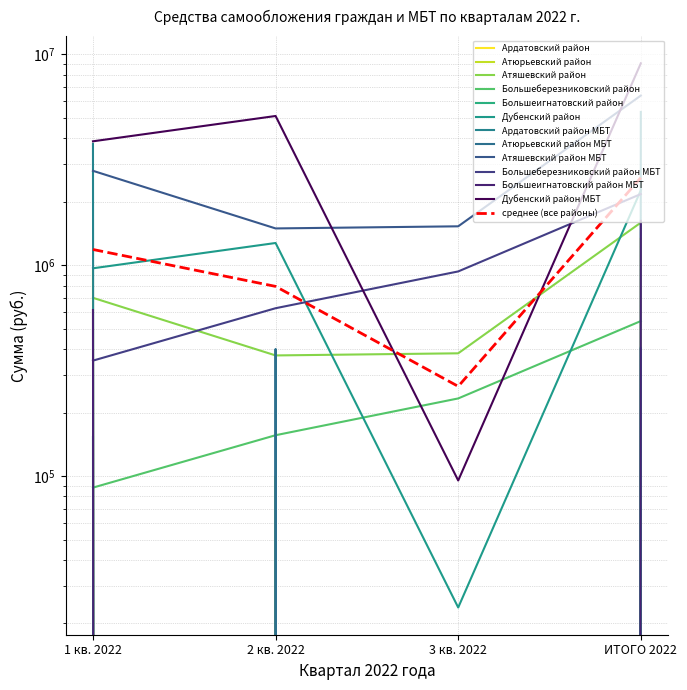

True or false: Большеигнатовский район and Дубенский район intersect in this chart.

False